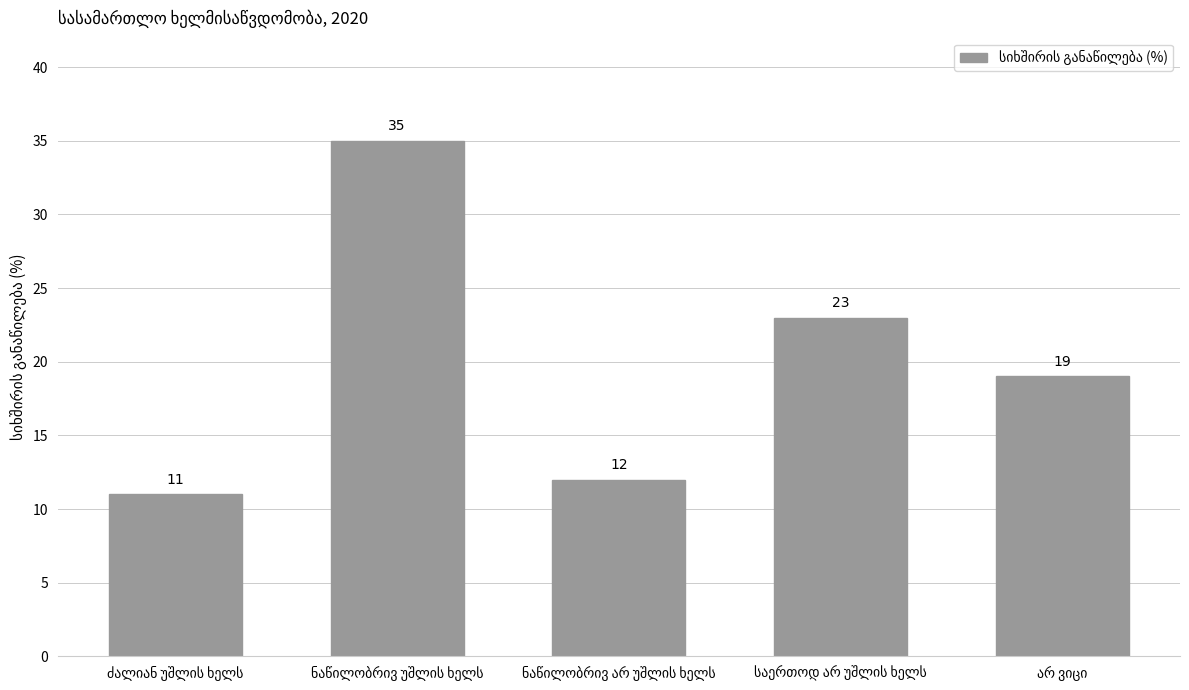

How many values are below 19?

2